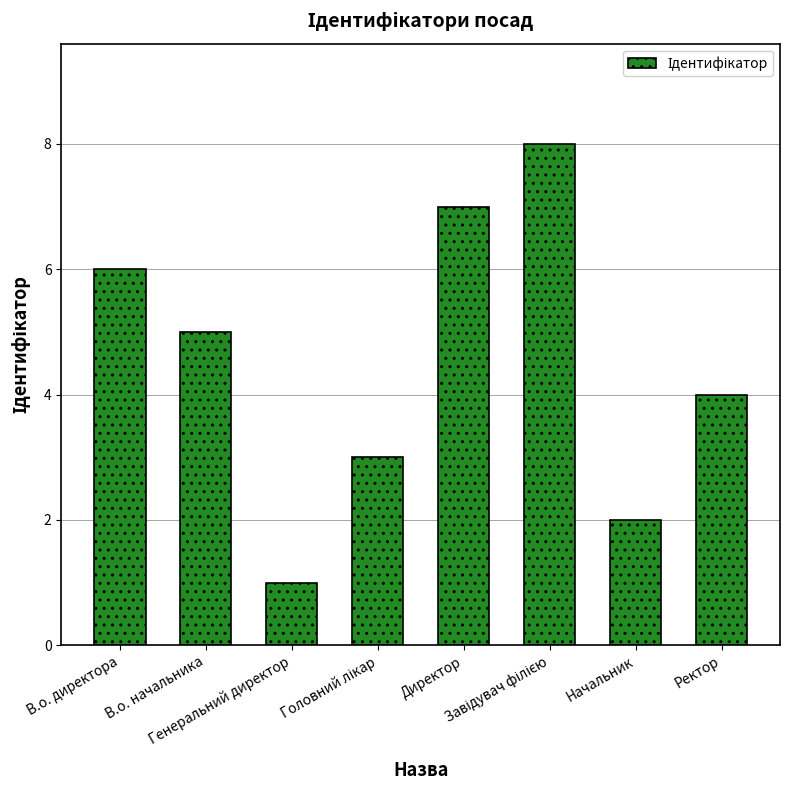

What is the difference between the maximum and minimum values?

7